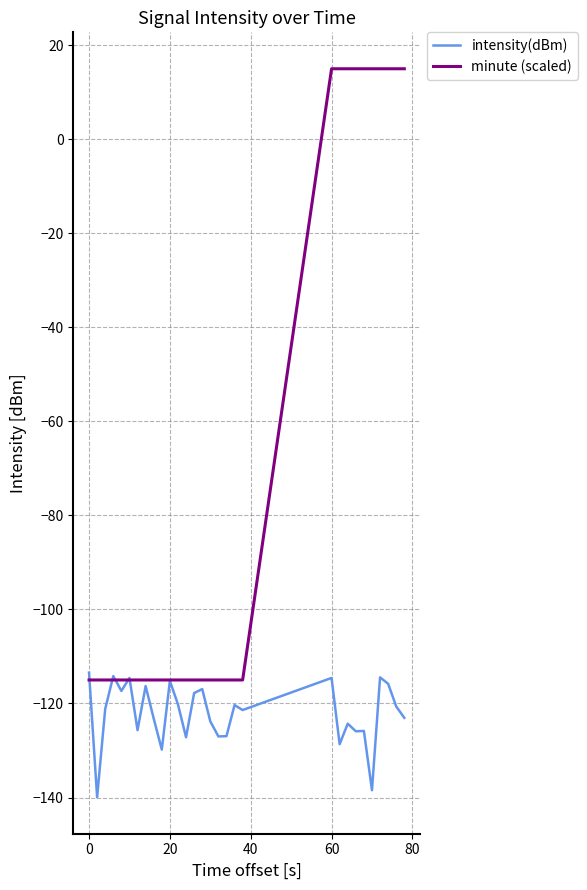

What is the difference between the maximum and minimum values in the minute (scaled) series?

130.0